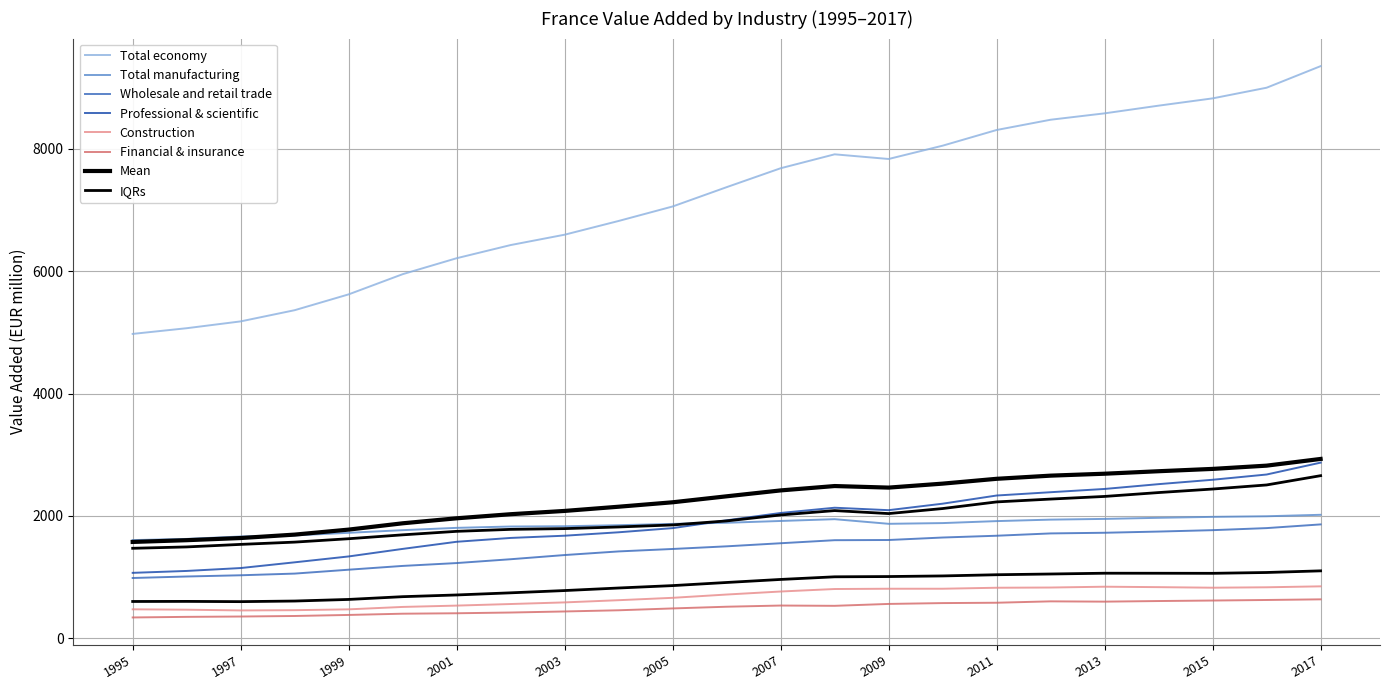

True or false: Financial & insurance and Total manufacturing cross at least once.

False